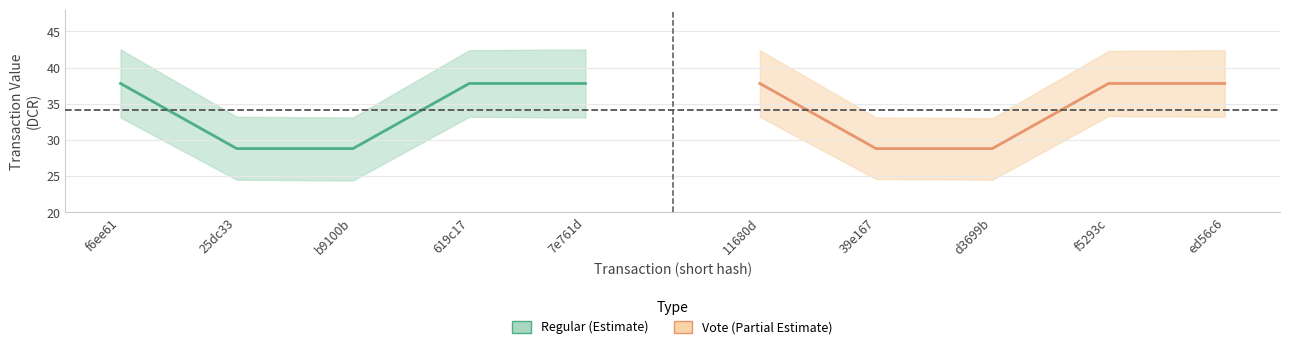

How many values in the Regular (Estimate) series are below 37?

2